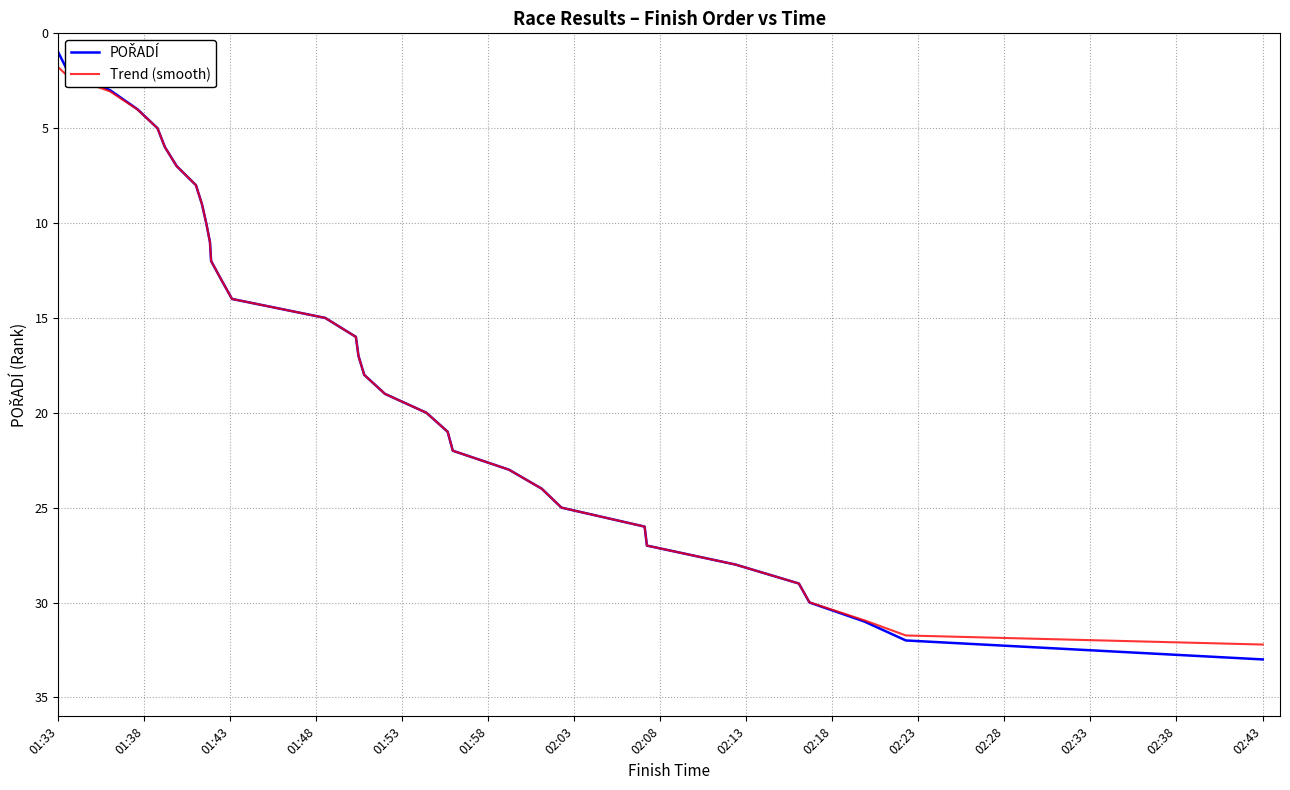

What is the lowest value of the Trend (smooth) series?

1.8